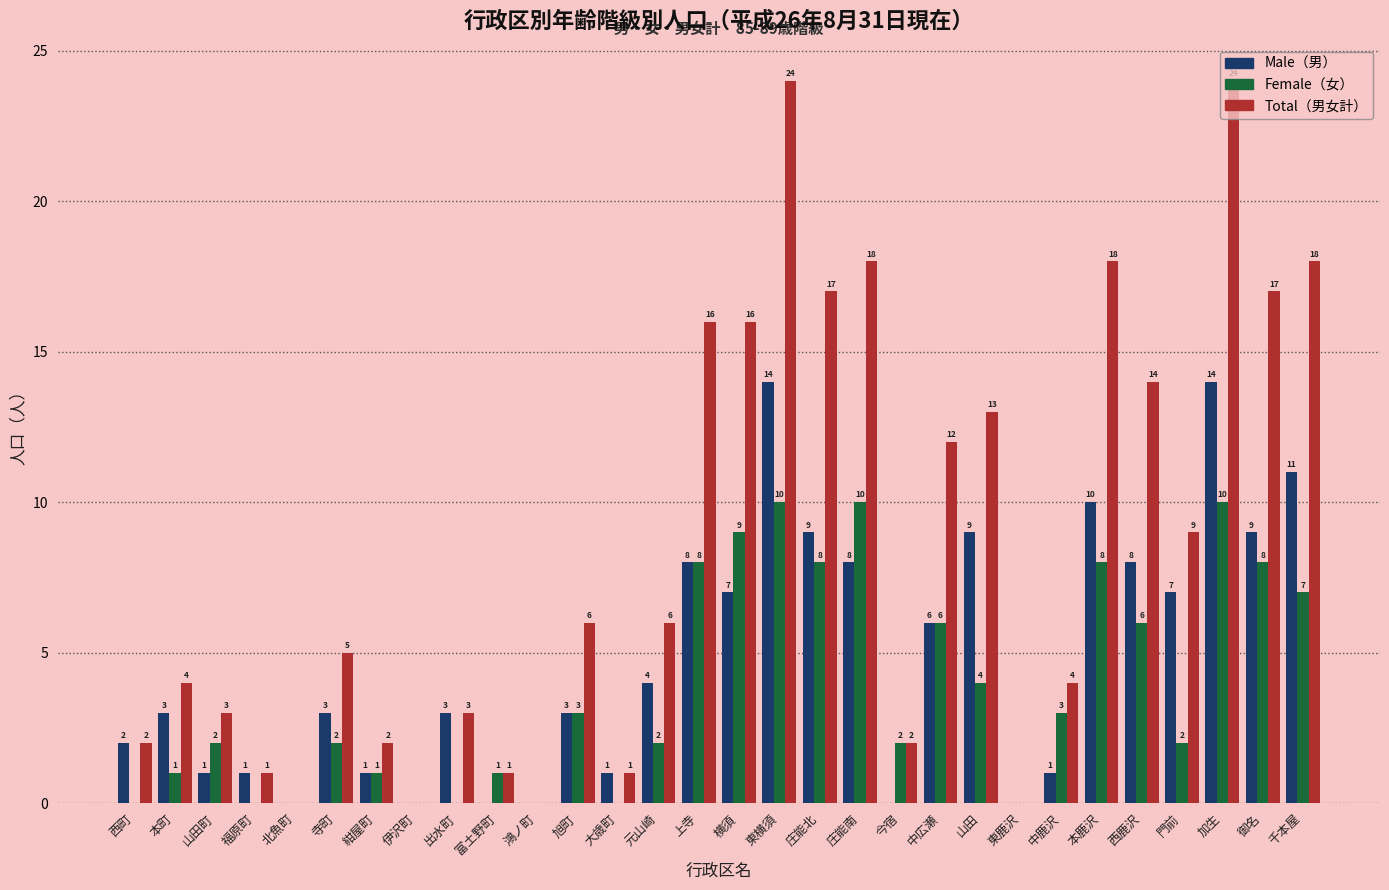

What is the maximum value shown in the chart?

24